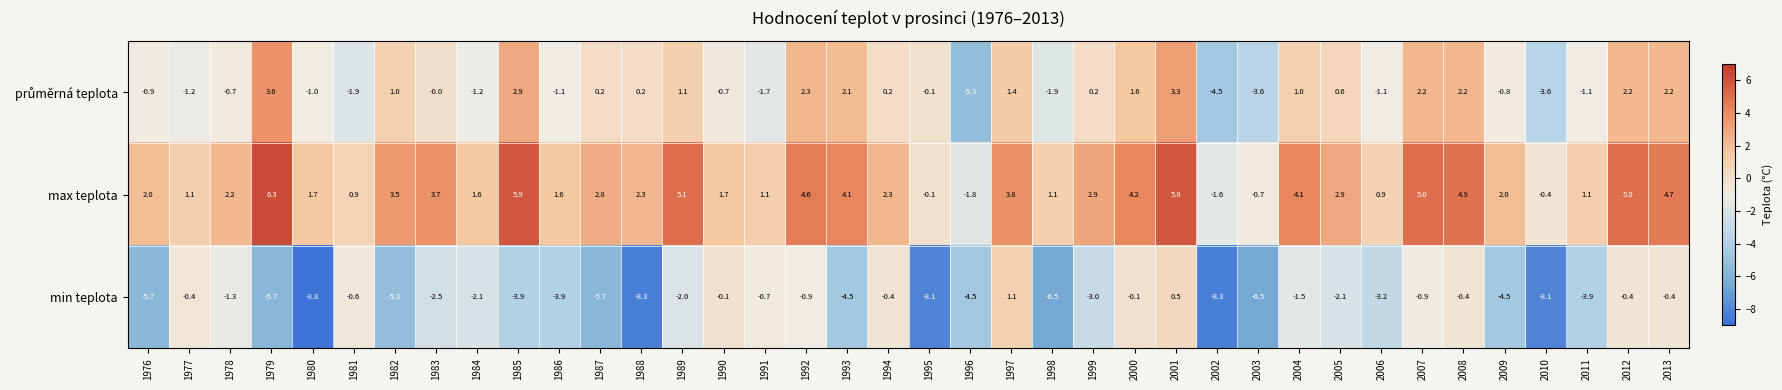

The value of max teplota at 1977 is 0.5. True or false?

False